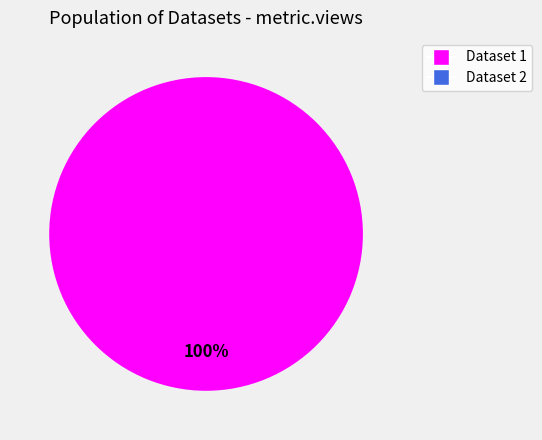

Count the number of slices in the pie.

2